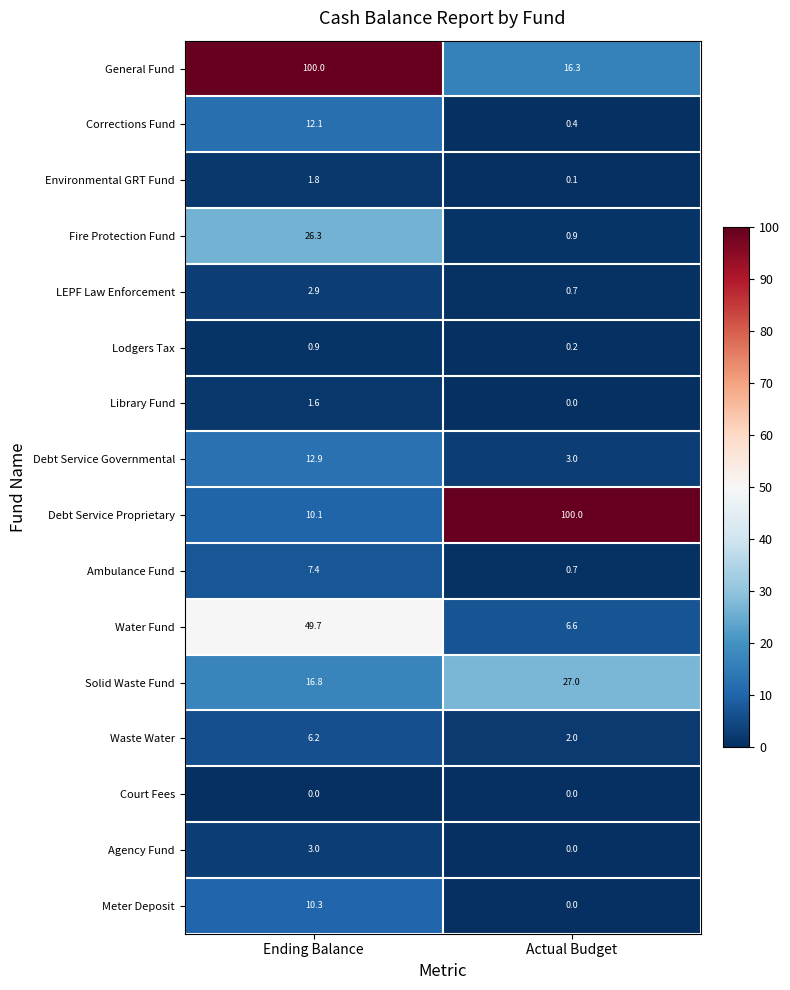

Which series has the largest range (max minus min)?

Debt Service Proprietary